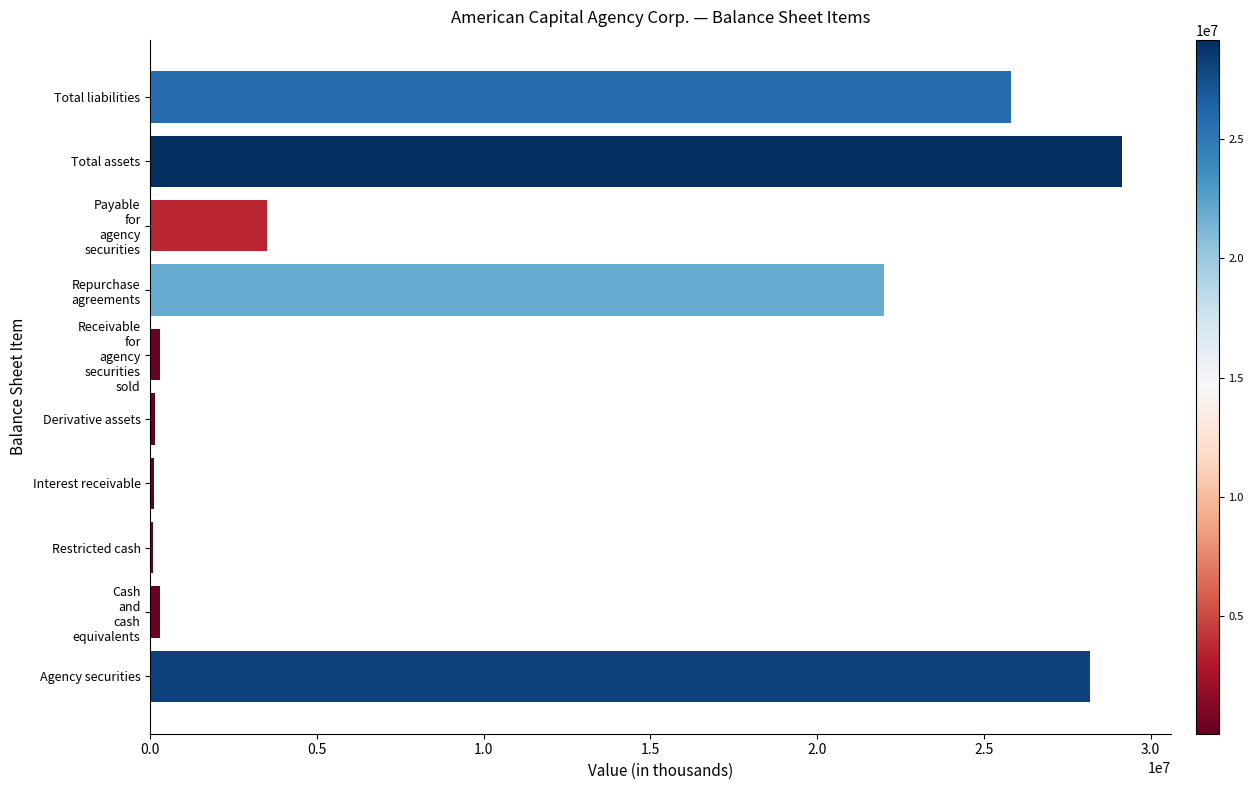

Which has a higher value, Total liabilities or Derivative assets?

Total liabilities